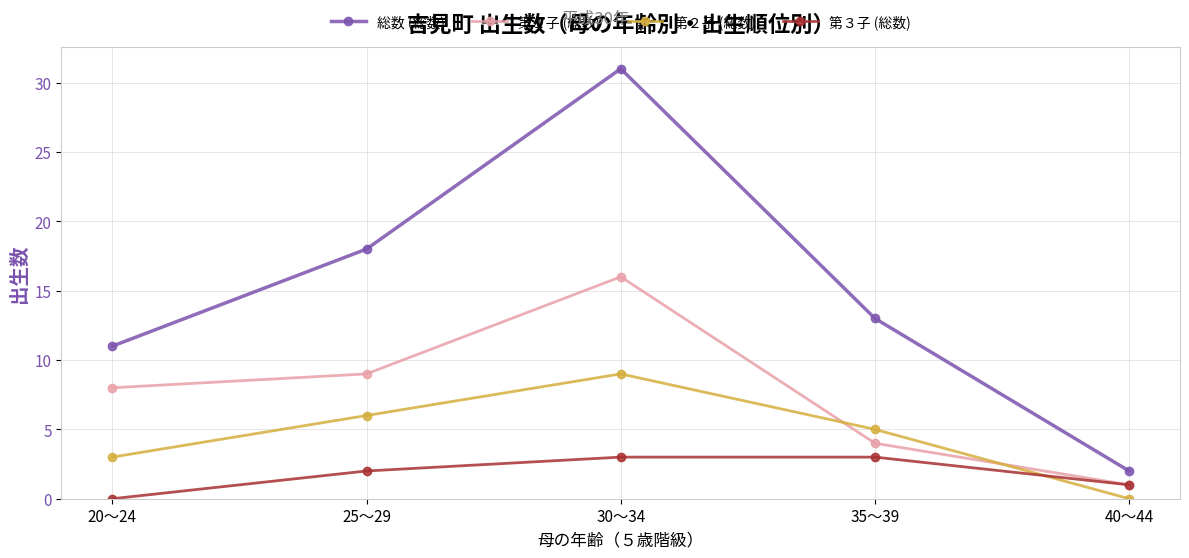

Rank the series by their maximum value, from highest to lowest.

総数 (総数), 第１子 (総数), 第２子 (総数), 第３子 (総数)